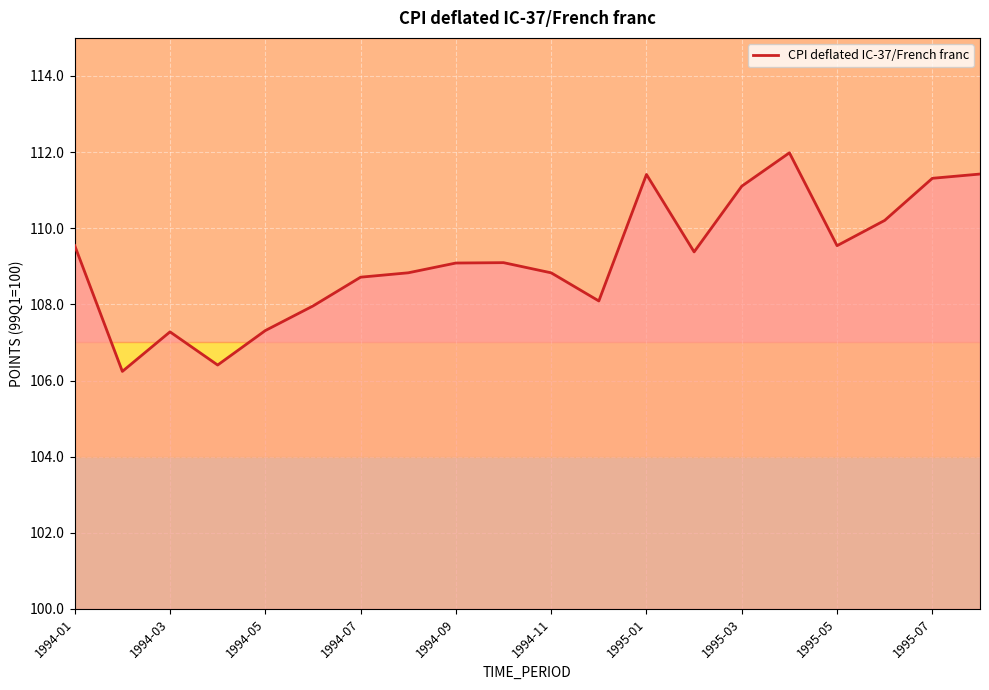

What is the greatest value displayed?

112.0